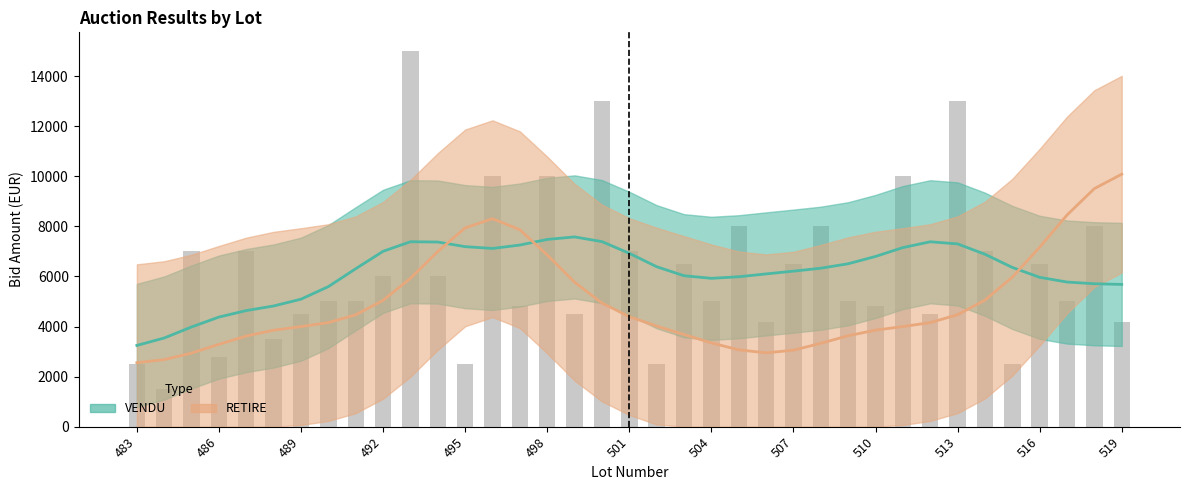

Reading left to right, list all the values displayed in this chart.

2500	1500	7000	2800	7000	3500	4500	5000	5000	6000	15000	6000	2500	10000	4800	10000	4500	13000	7000	2500	6500	5000	8000	4200	6500	8000	5000	4800	10000	4500	13000	7000	2500	6500	5000	8000	4200